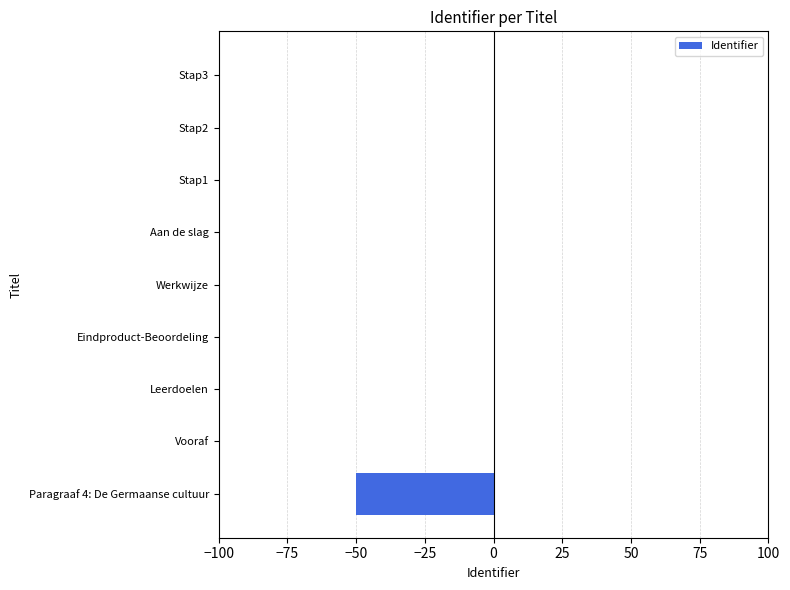

Is it true that the value at Aan de slag is 0.0?

True